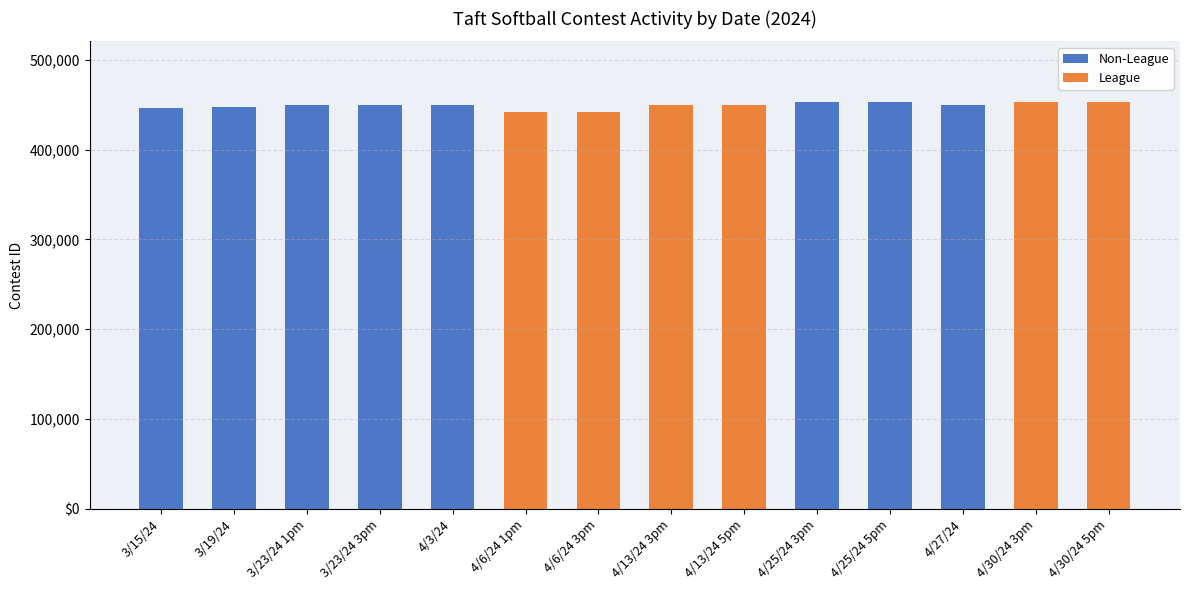

Where is Non-League nearest to the value 226251?

3/15/24